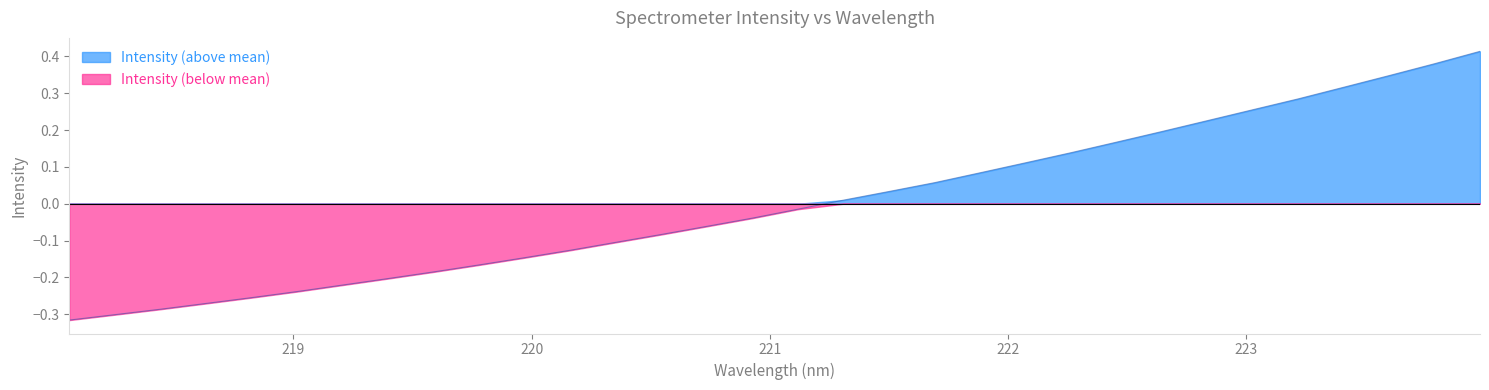

What value does the data have at 222.263?

0.1